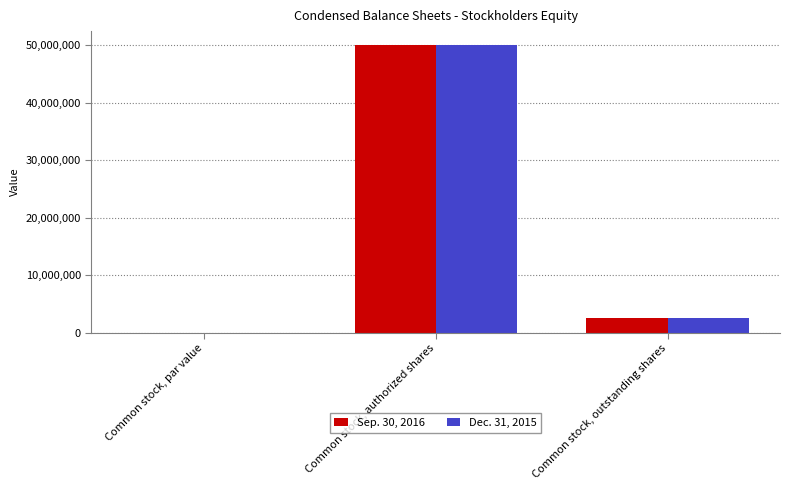

Read the Sep. 30, 2016 value at Common stock, outstanding shares, to the nearest 10.

2454120